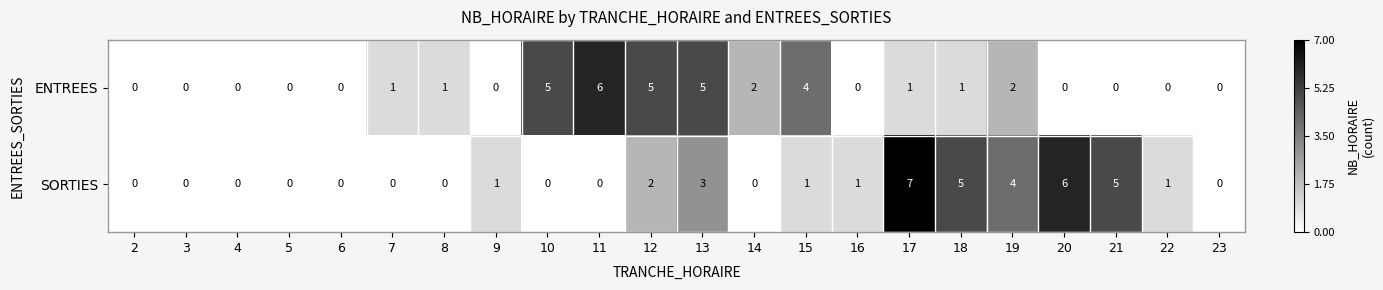

List the series in order of their overall mean, lowest first.

ENTREES, SORTIES